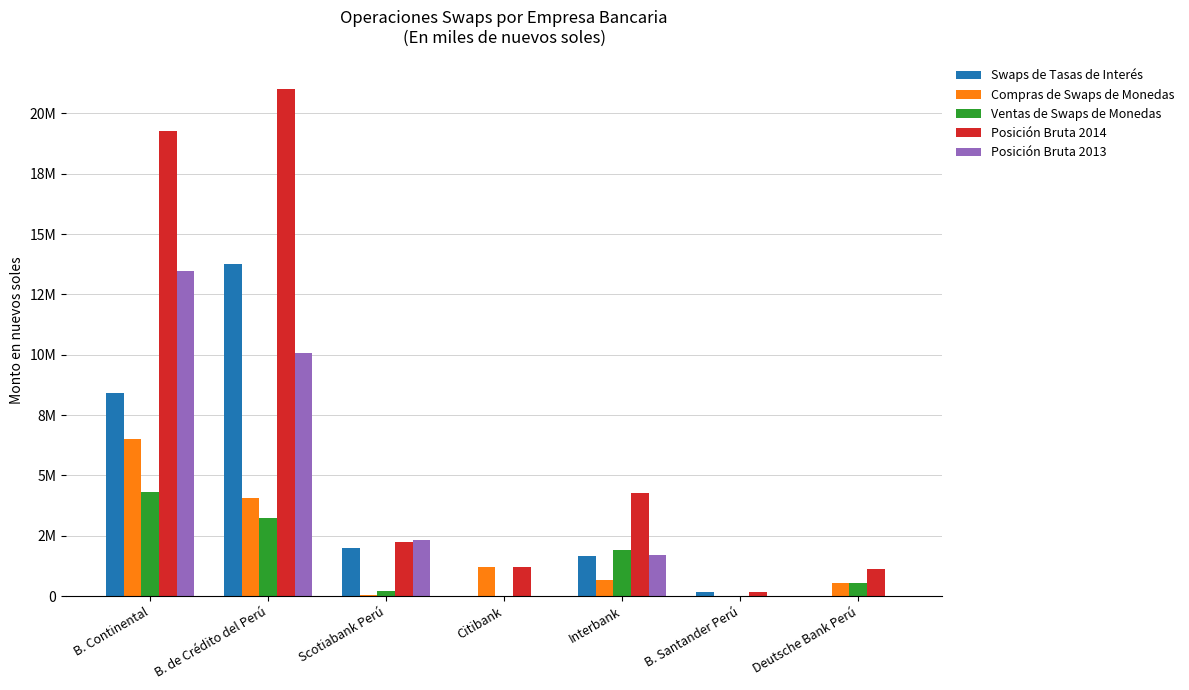

Are the bars horizontal?

No